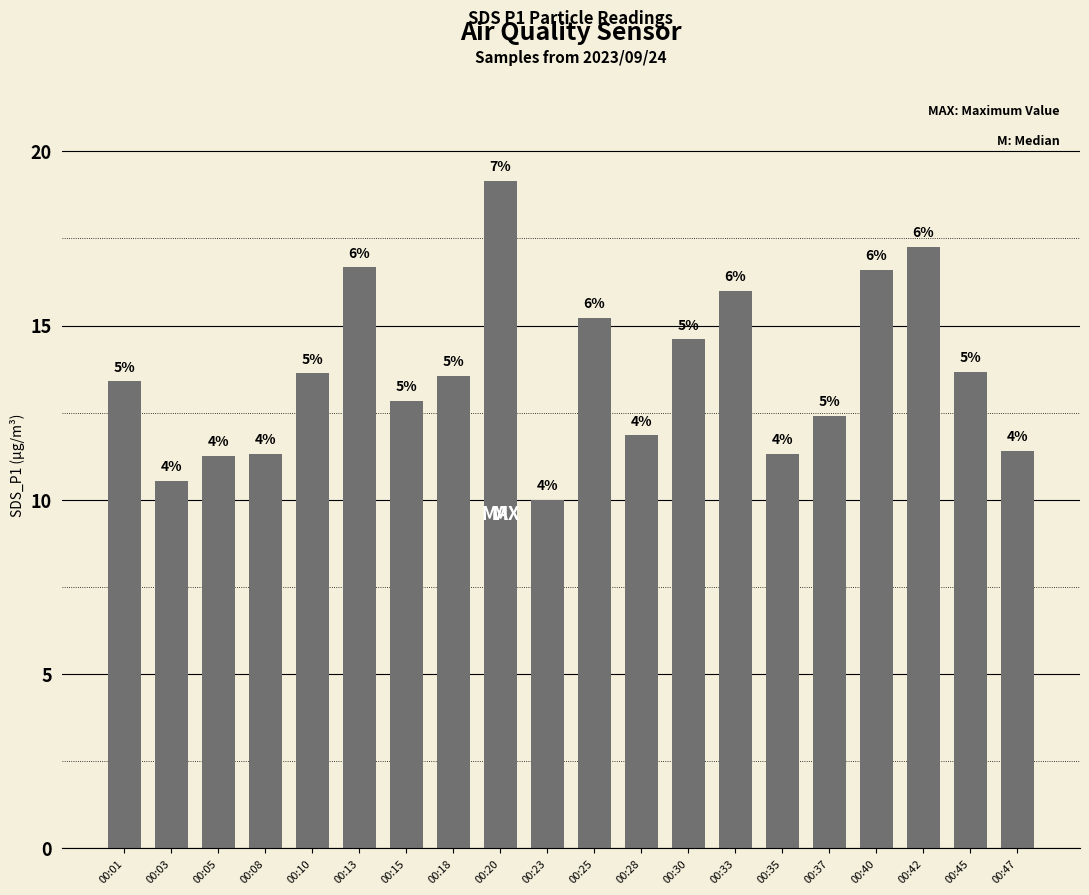

Are the bars grouped side by side (vs. stacked)?

No